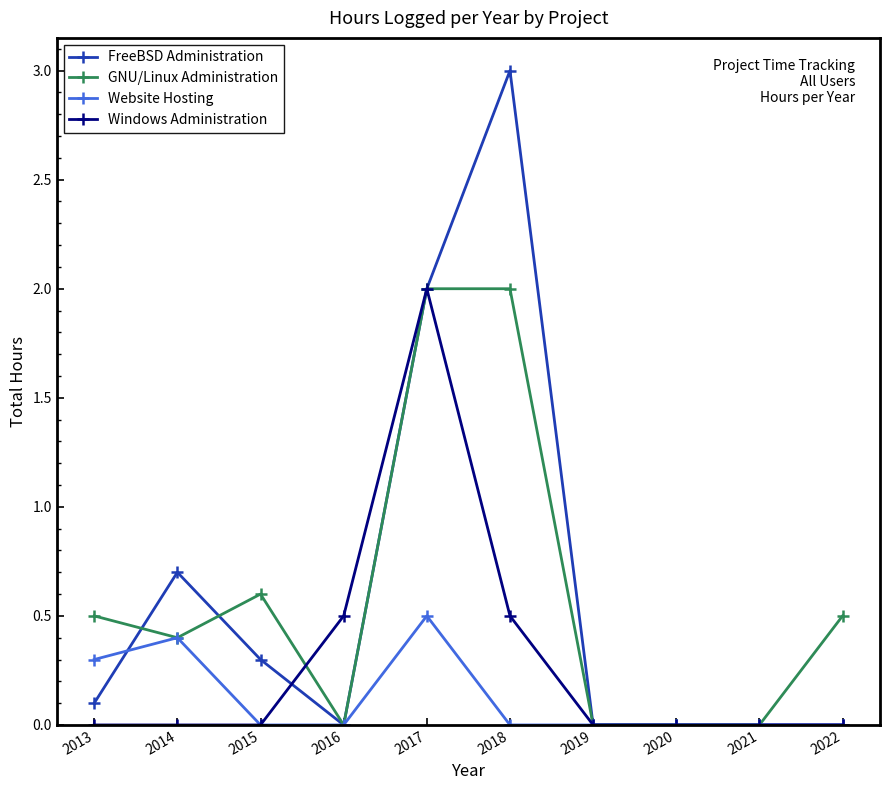

Reading left to right, transcribe all the data shown in this chart.

FreeBSD Administration: 0.1	0.7	0.3	0.0	2.0	3.0	0.0	0.0	0.0	0.0
GNU/Linux Administration: 0.5	0.4	0.6	0.0	2.0	2.0	0.0	0.0	0.0	0.5
Website Hosting: 0.3	0.4	0.0	0.0	0.5	0.0	0.0	0.0	0.0	0.0
Windows Administration: 0.0	0.0	0.0	0.5	2.0	0.5	0.0	0.0	0.0	0.0